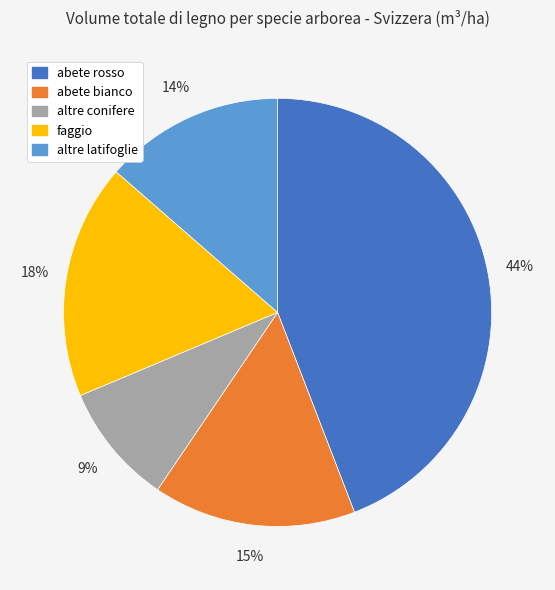

To the nearest percent, what portion does faggio represent?

18%